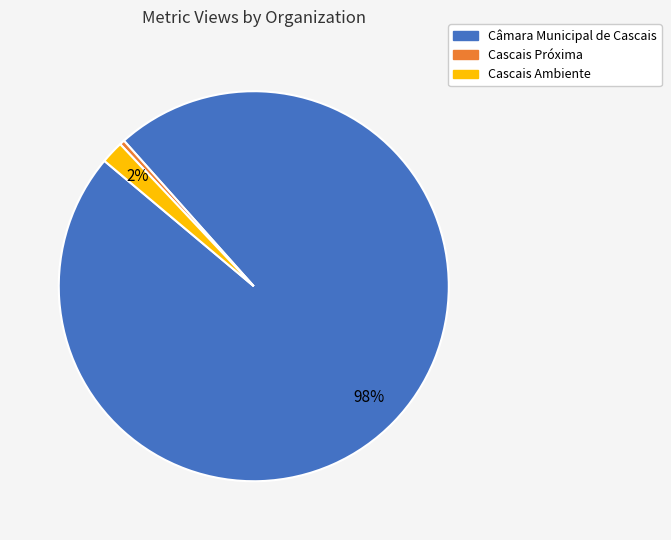

To the nearest percent, what is the average slice percentage?

33%